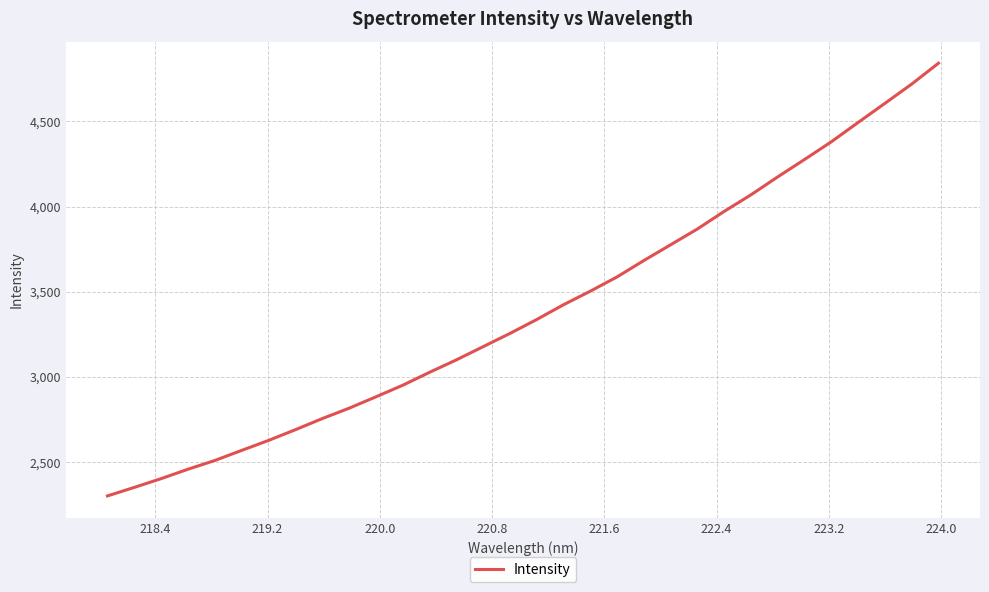

What is the smallest value displayed?

2301.7